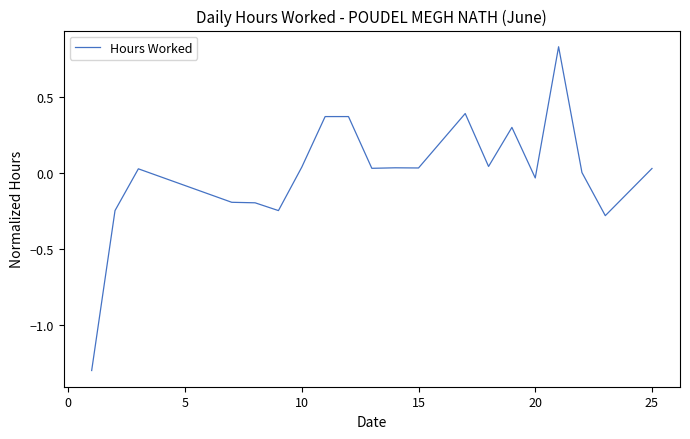

What is the minimum value shown in the chart?

-1.3